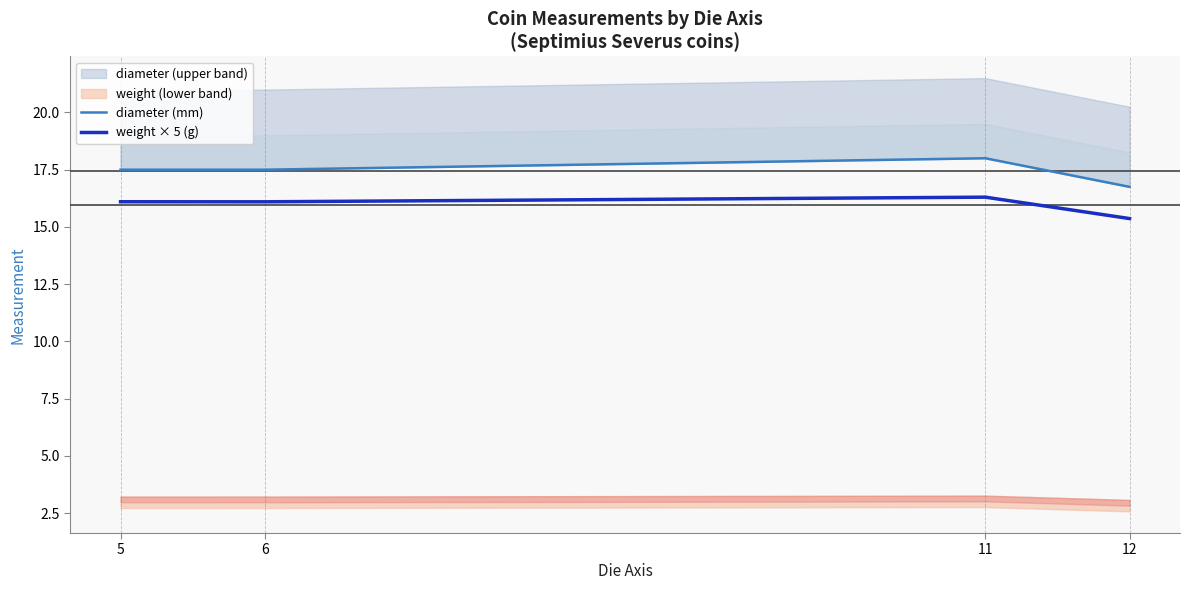

Does the chart display data point markers on the line(s)?

No